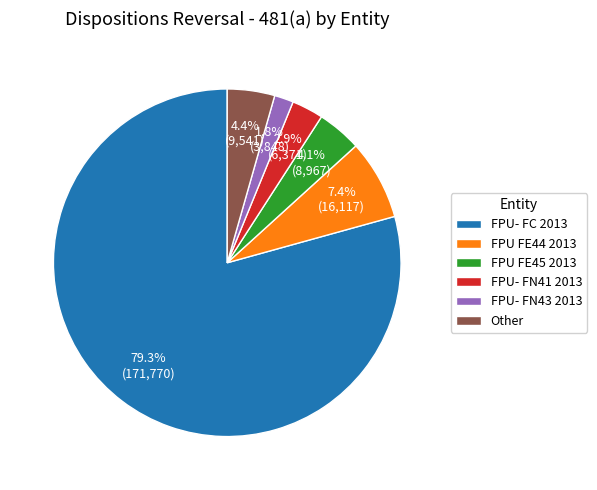

What percentage is NOT represented by FPU- FN41 2013?

97.1%